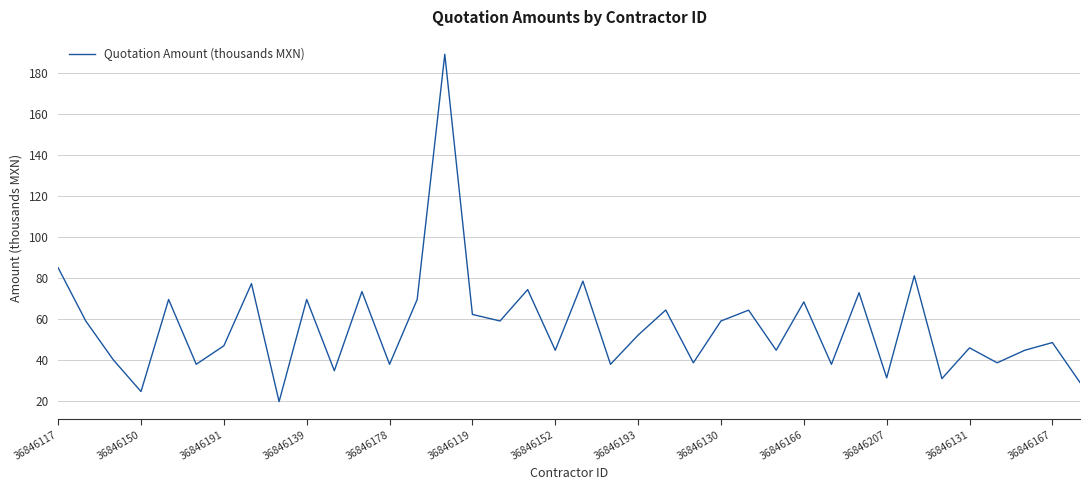

What is the minimum value shown in the chart?

19.7